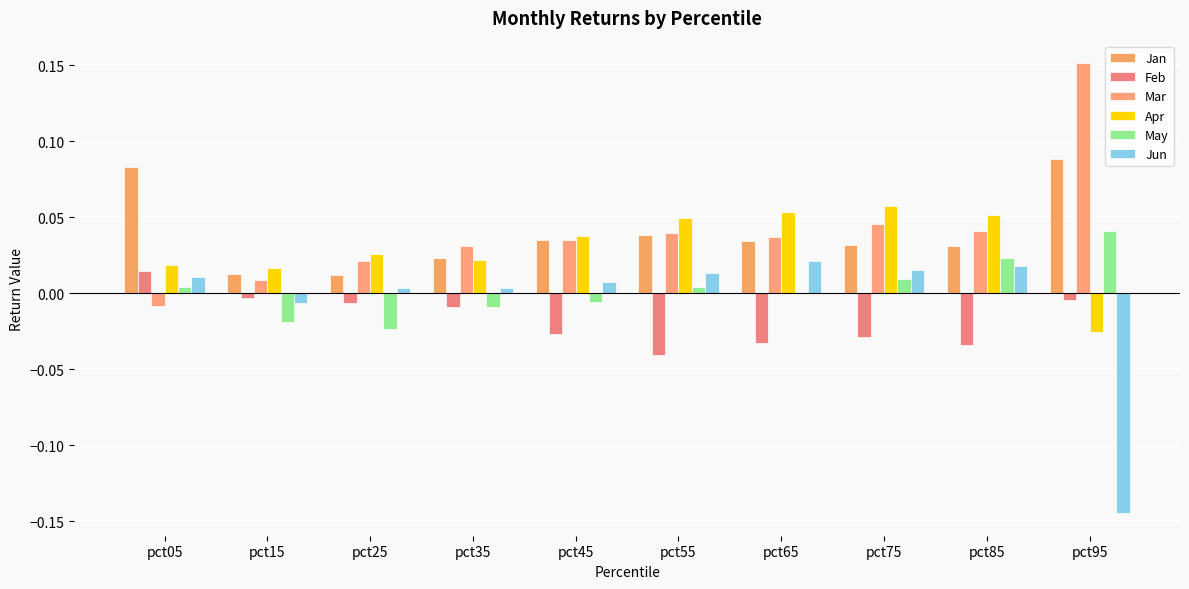

True or false: Feb has a value of -0.0 at pct85.

True